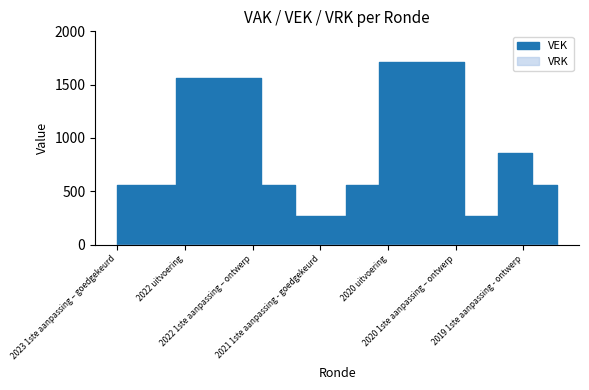

Which series has the largest total across all categories?

VEK